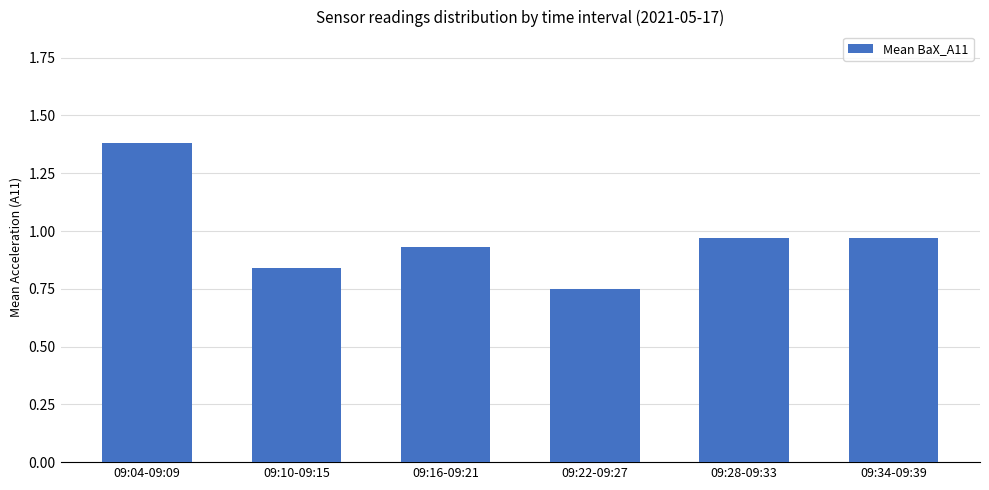

True or false: the data shows 0.7 at 09:04-09:09.

False